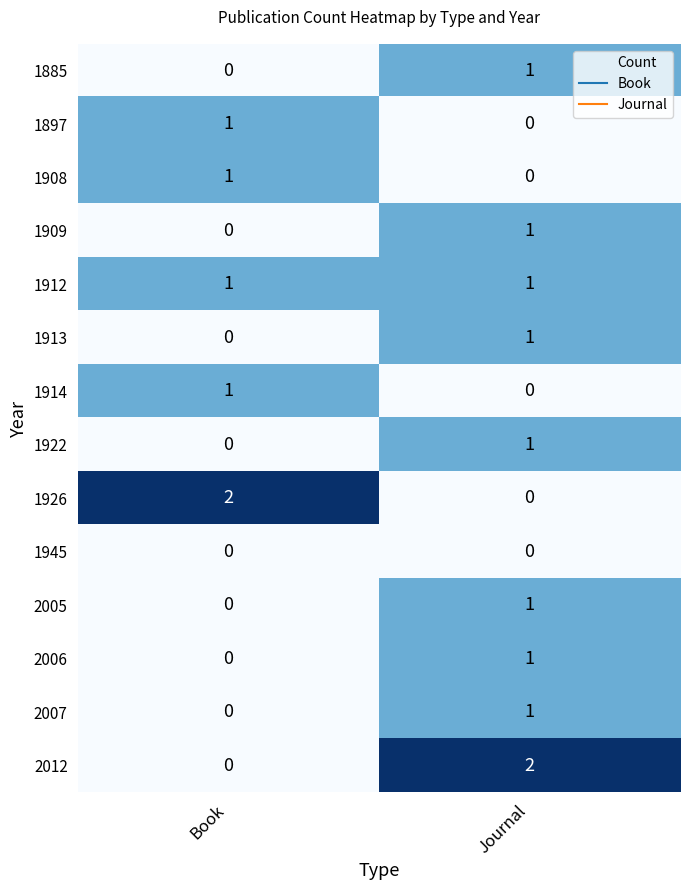

At which label does 1897 reach its minimum?

Journal